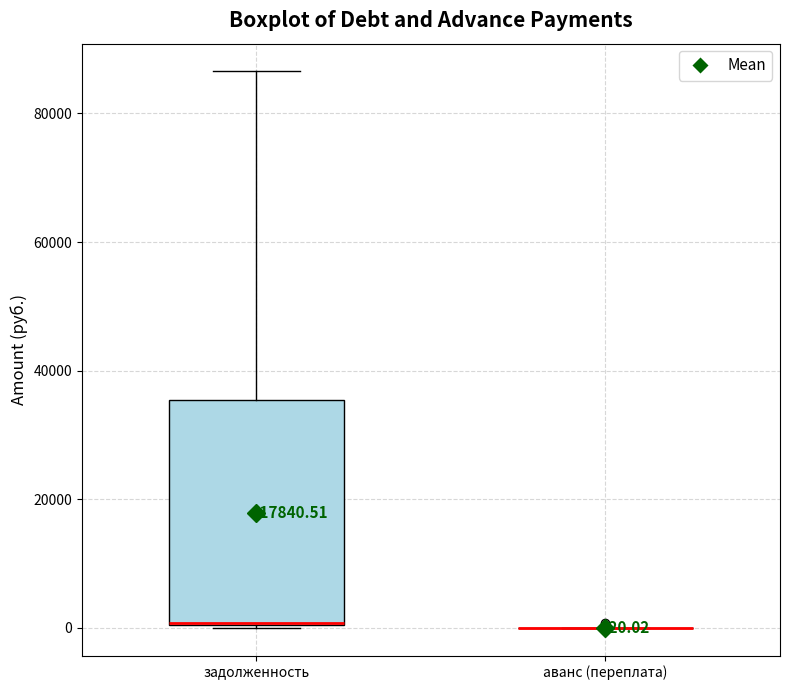

Comparing the boxes themselves (not the whiskers), which one is the tallest?

задолженность